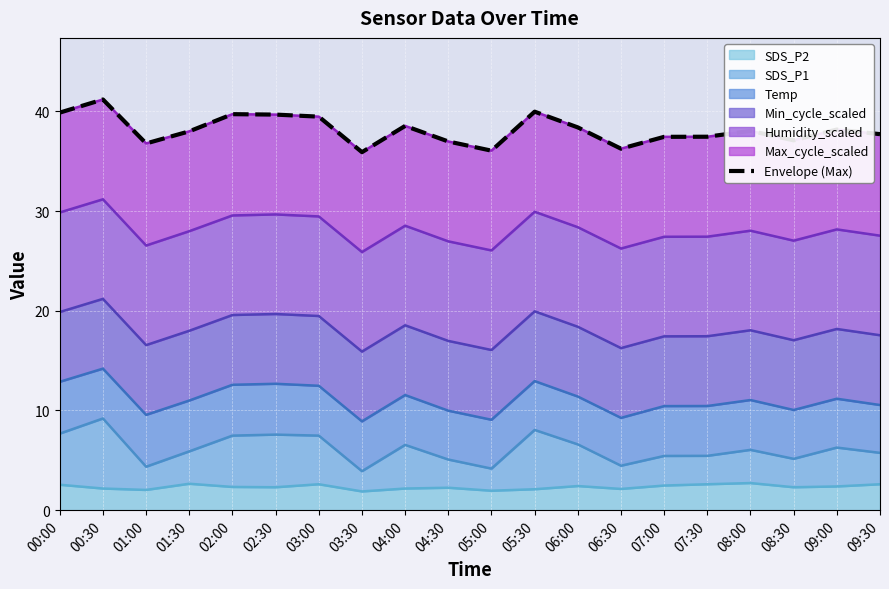

What is the average value?

38.1